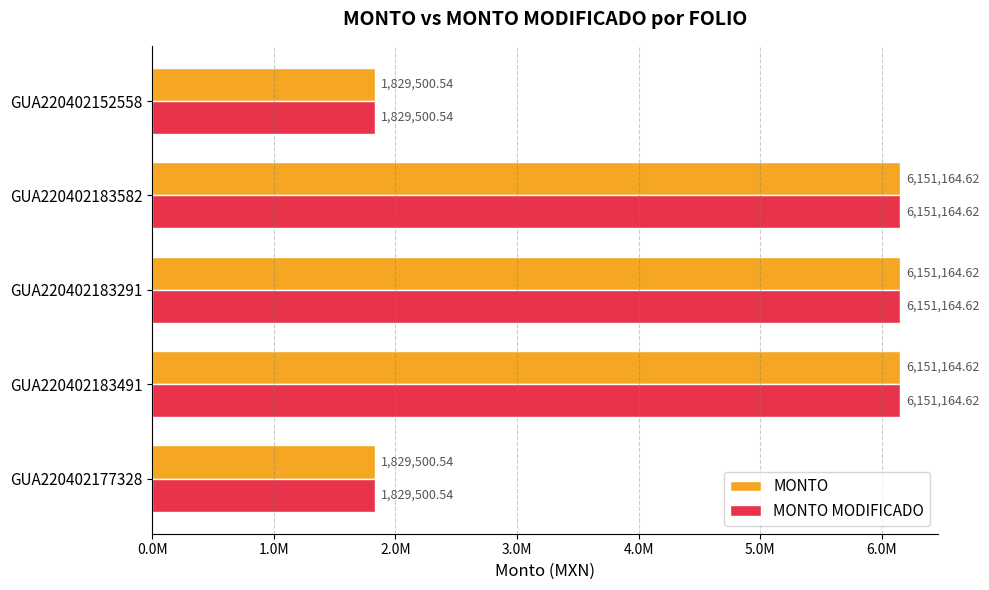

What are all the series names shown in the legend?

MONTO, MONTO MODIFICADO